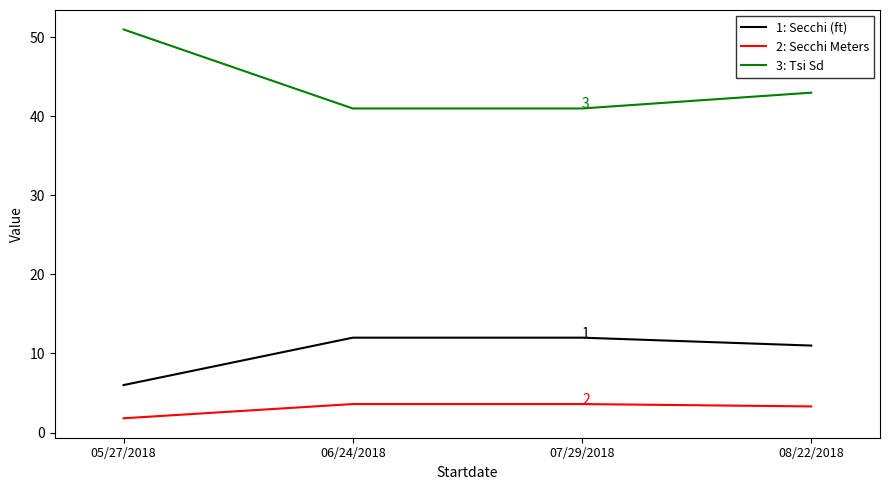

What position from the right is 07/29/2018?

2